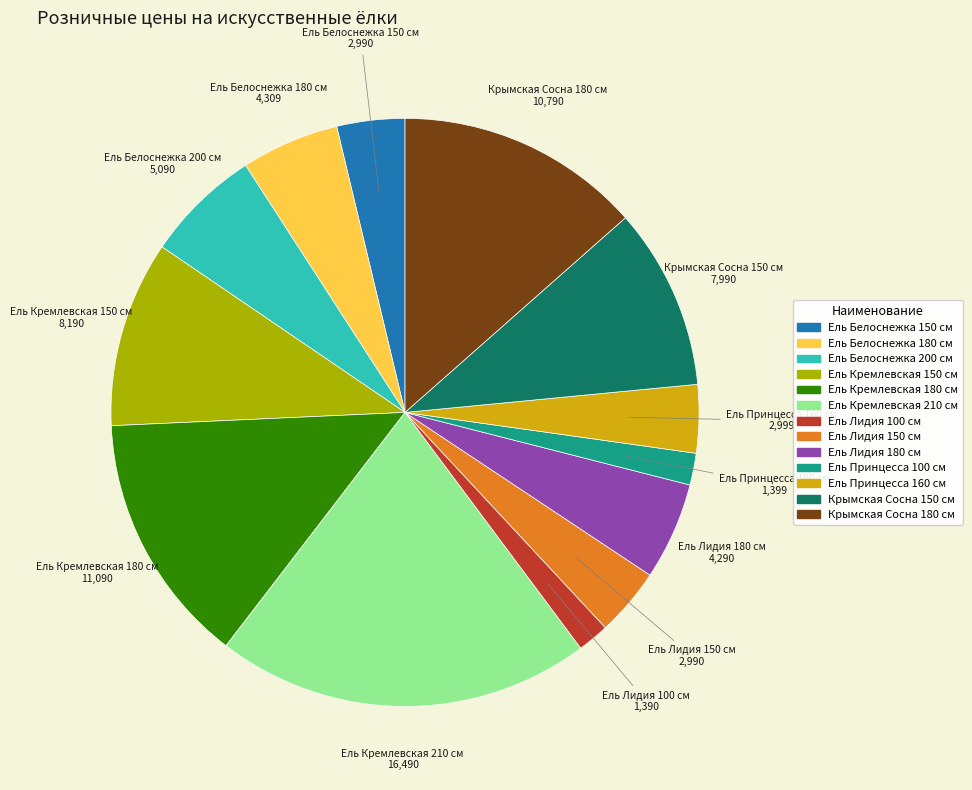

How many segments does this pie chart have?

13